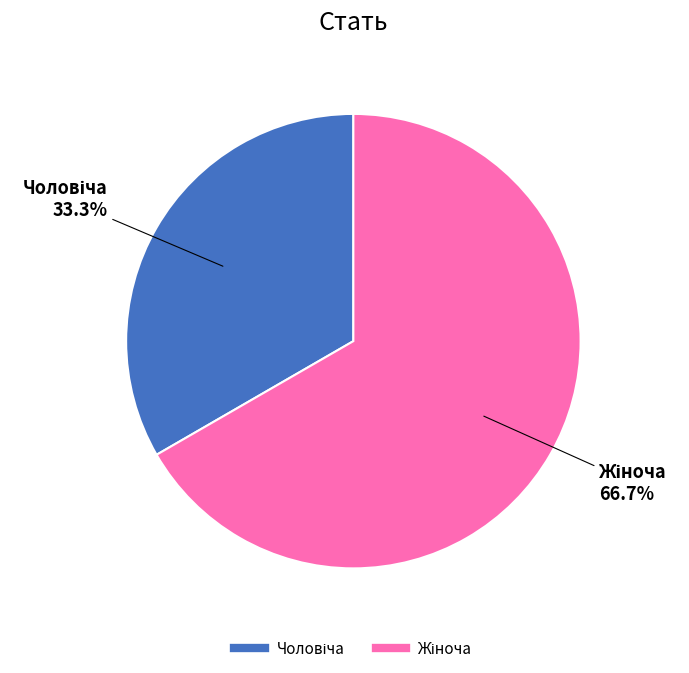

Is there a majority slice in this chart?

Yes